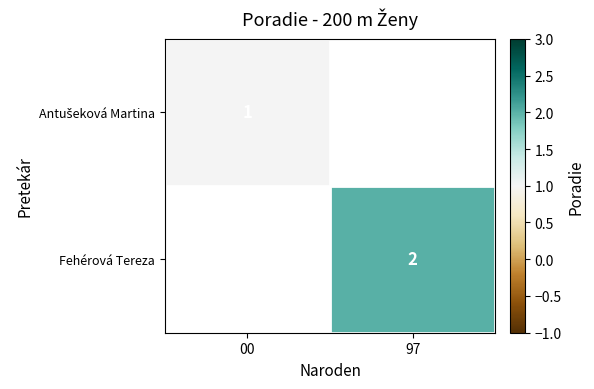

The value of Fehérová Tereza at 97 is 3. True or false?

False